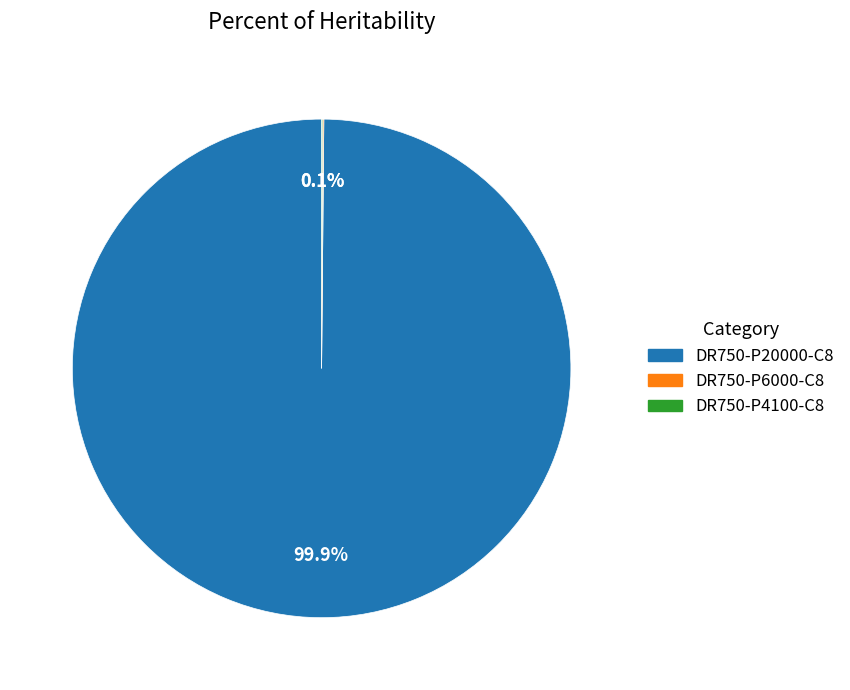

What is the majority slice?

DR750-P20000-C8